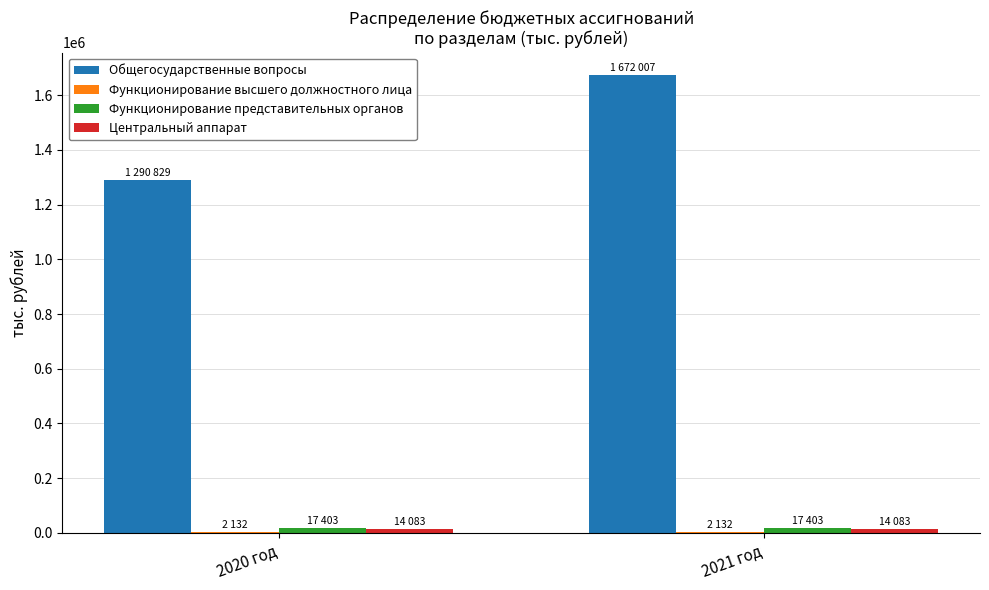

At which category does the chart reach its peak across all series?

2021 год